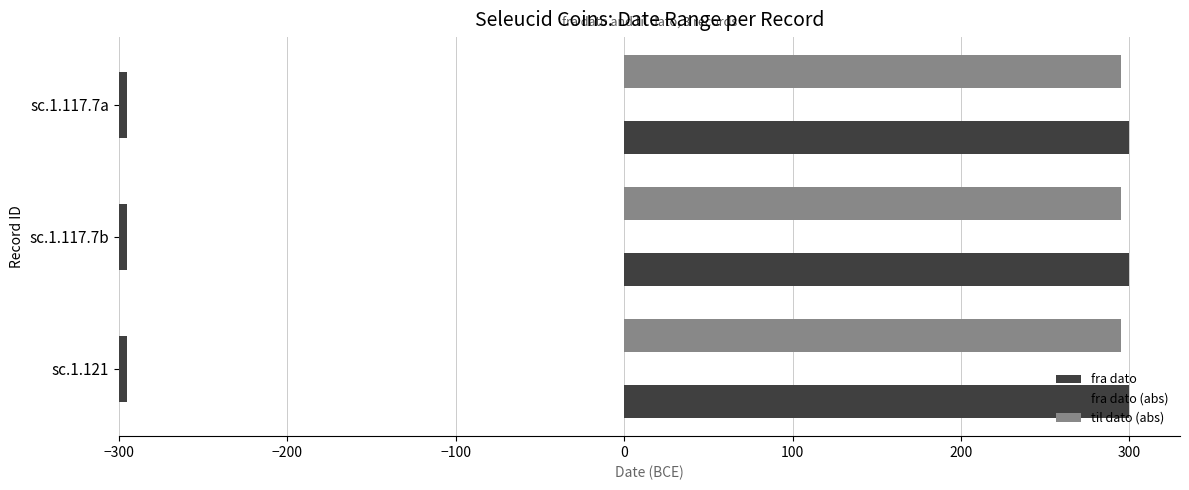

Is it true that til dato (abs) equals 0.1 at −300?

False